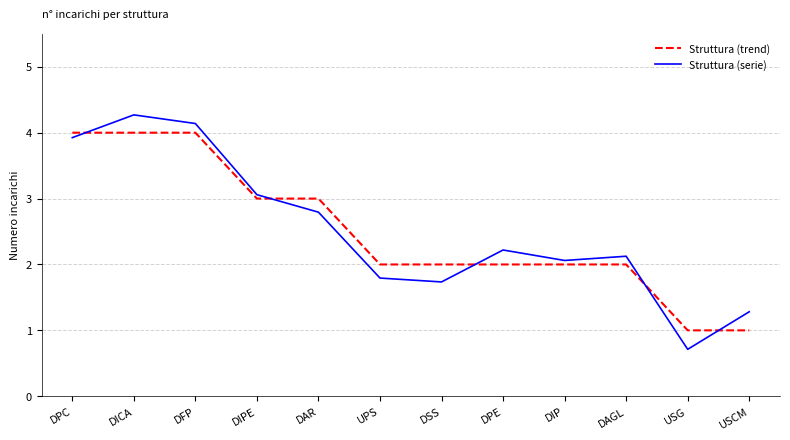

Rank the series by their maximum value, from highest to lowest.

Struttura (serie), Struttura (trend)